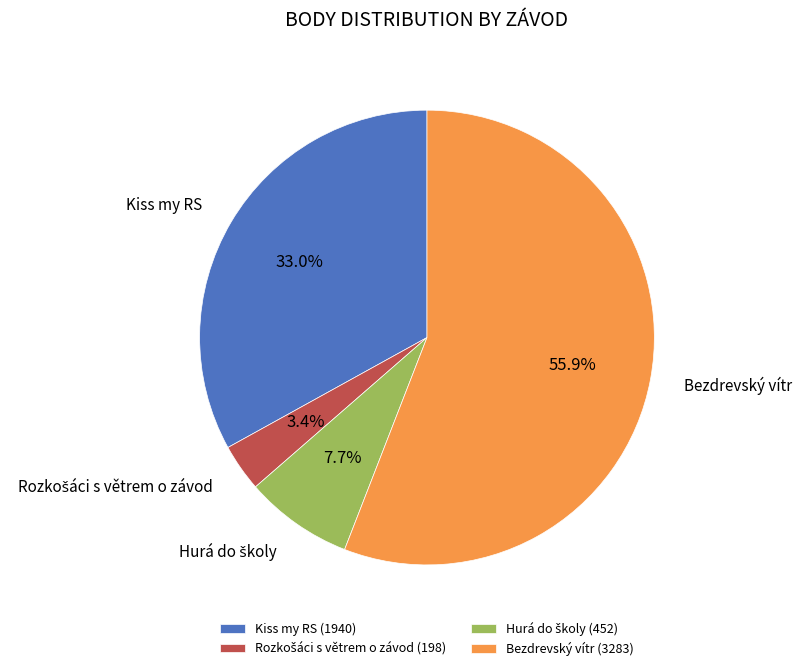

To the nearest percent, what percentage of the pie is Kiss my RS?

33%